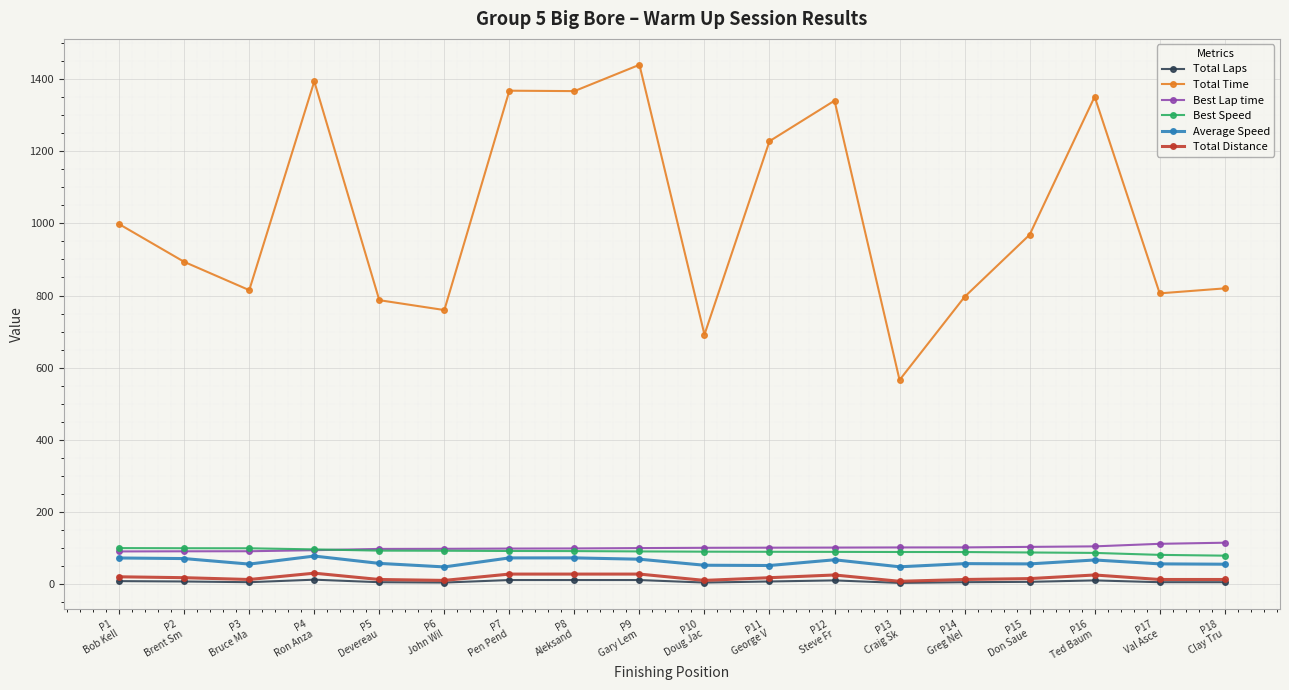

How many times do Best Lap time and Best Speed cross each other?

1